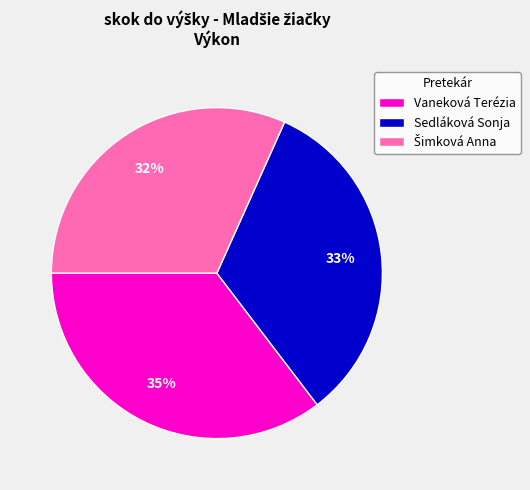

What percentage is the Sedláková Sonja slice, to the nearest percent?

33%